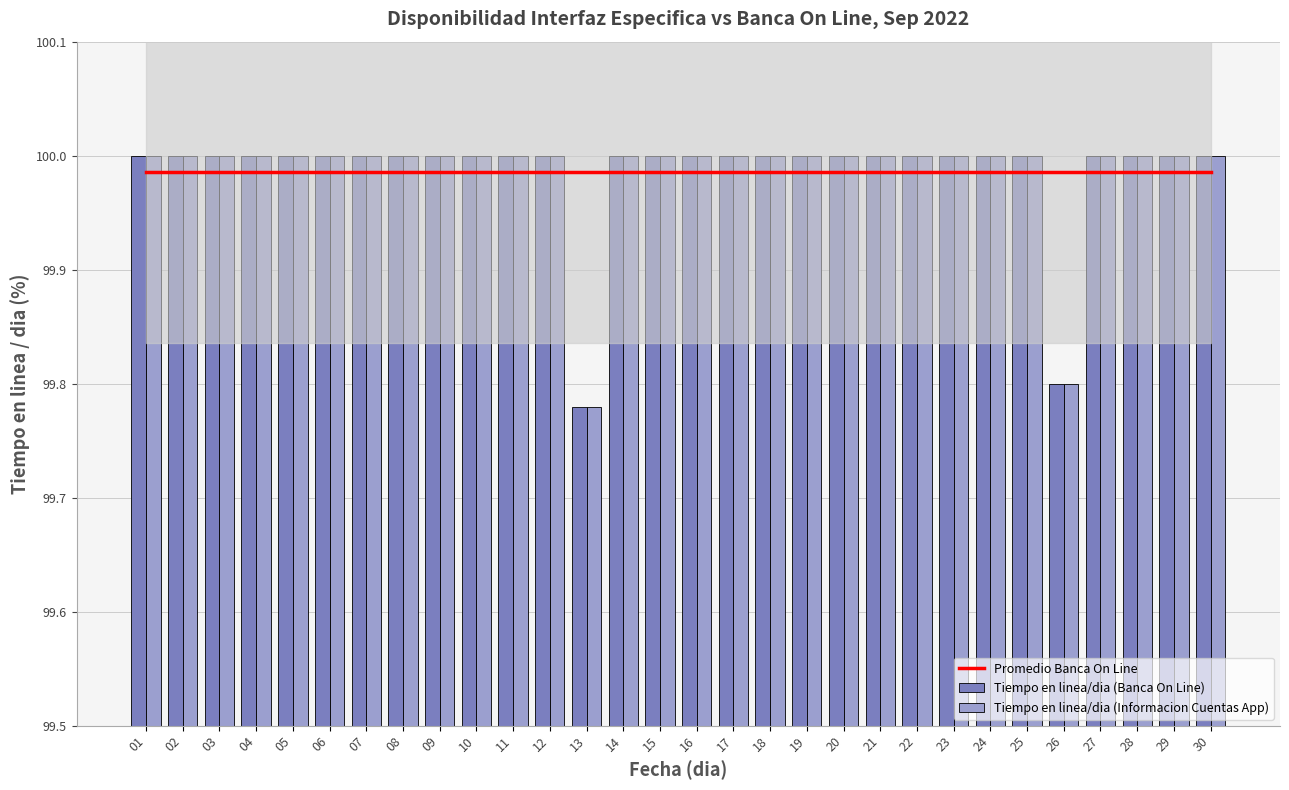

What is the approximate value of Tiempo en linea/dia (Banca On Line) at 05?

100.0